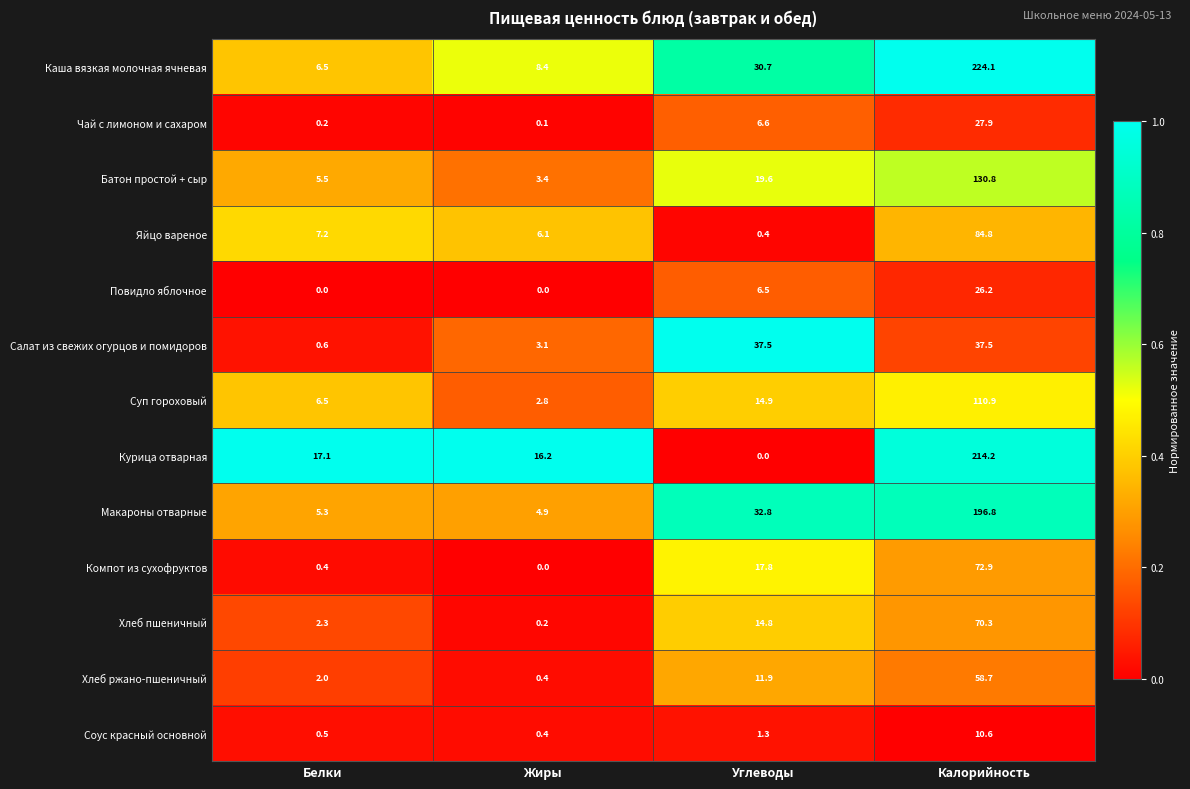

At which label does Салат из свежих огурцов и помидоров reach its minimum?

Белки